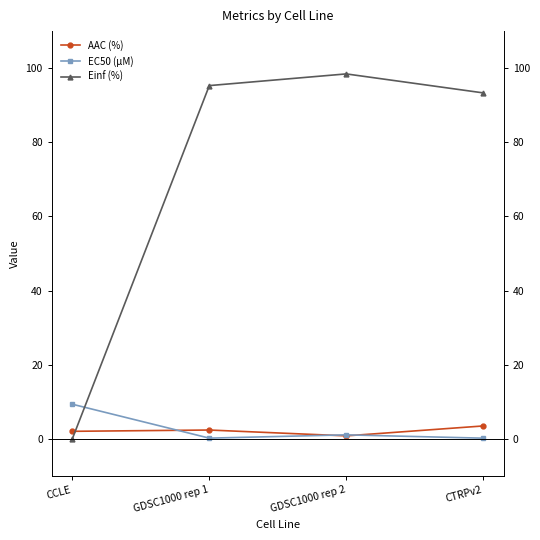

How many interior local peaks does the AAC (%) series have?

1